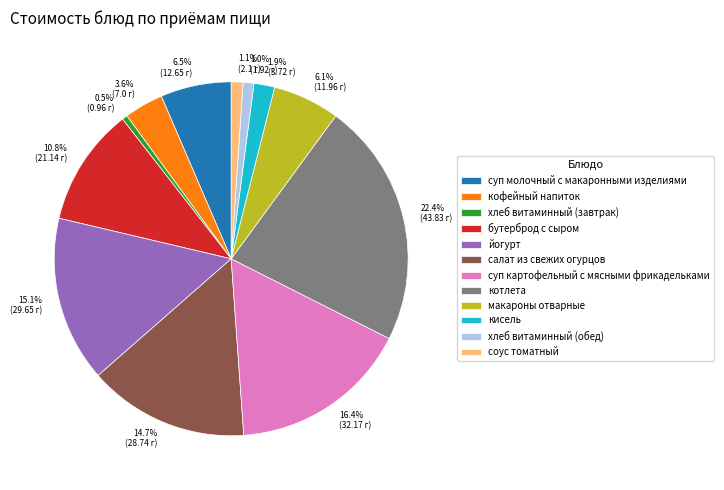

How many slices are in this pie chart?

12